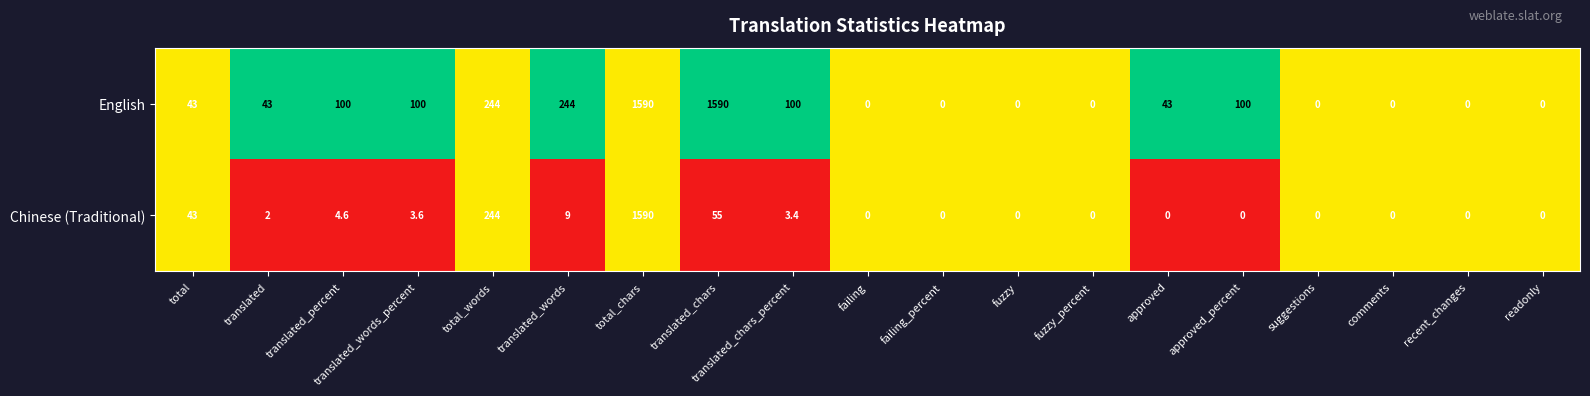

What is the highest value of the English series?

1590.0